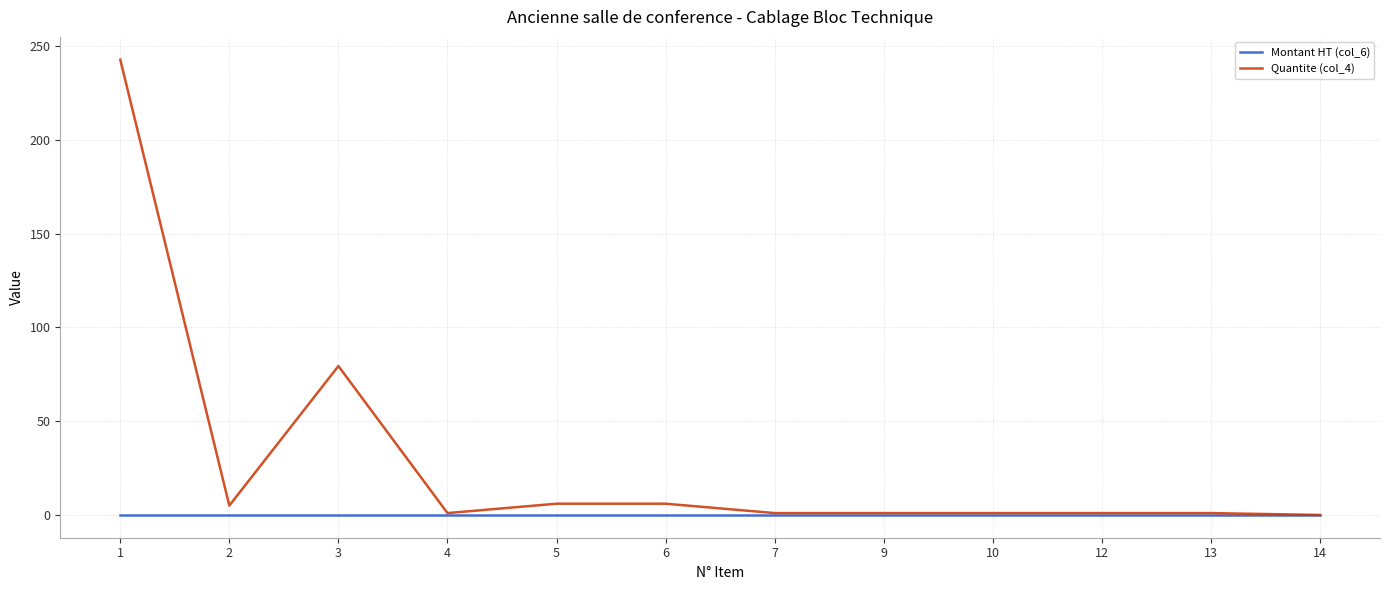

What is the difference between the Quantite (col_4) values at 14 and 10?

1.0